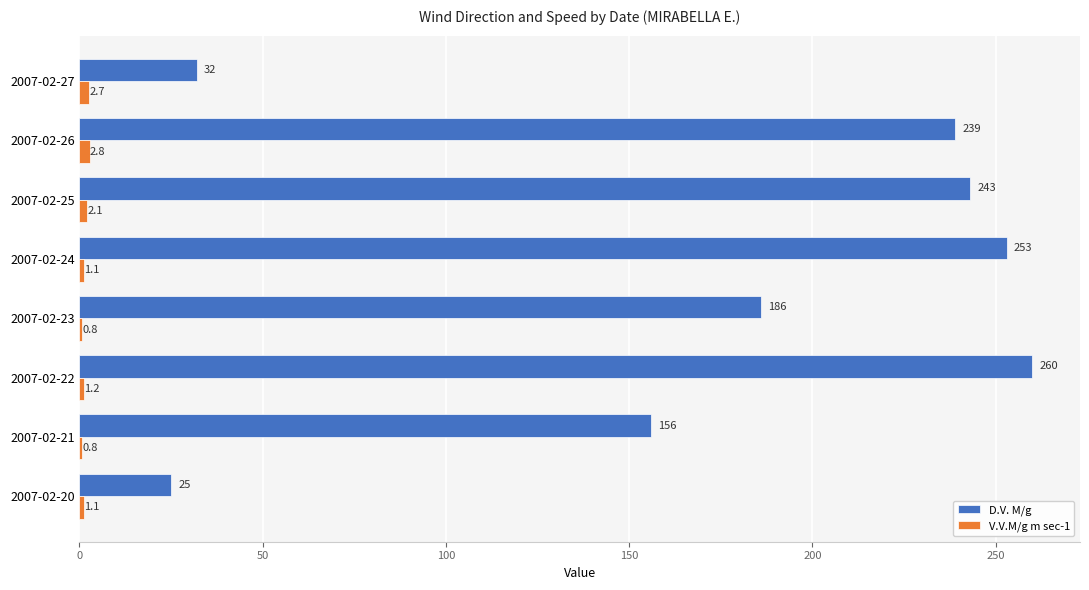

Read the D.V. M/g value at 2007-02-20.

25.0